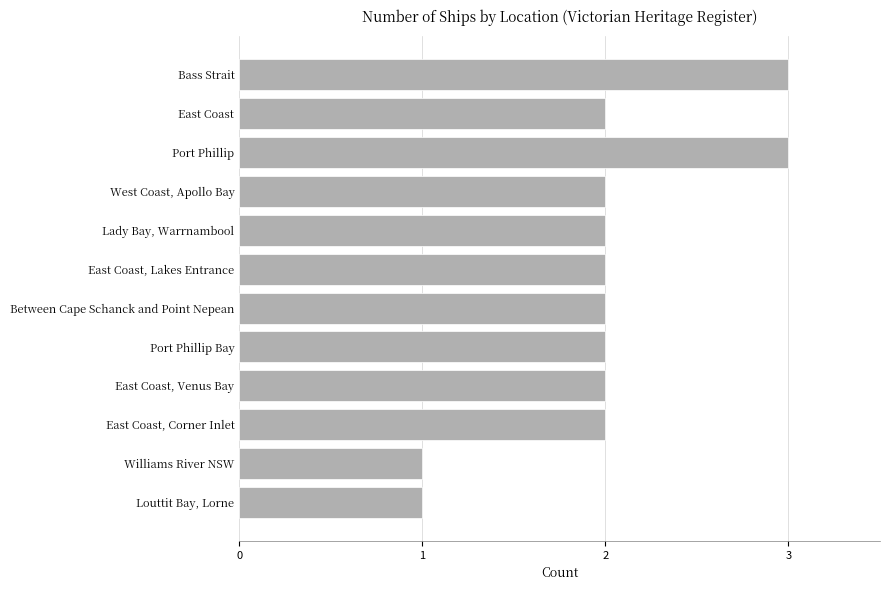

What is the maximum value shown in the chart?

3